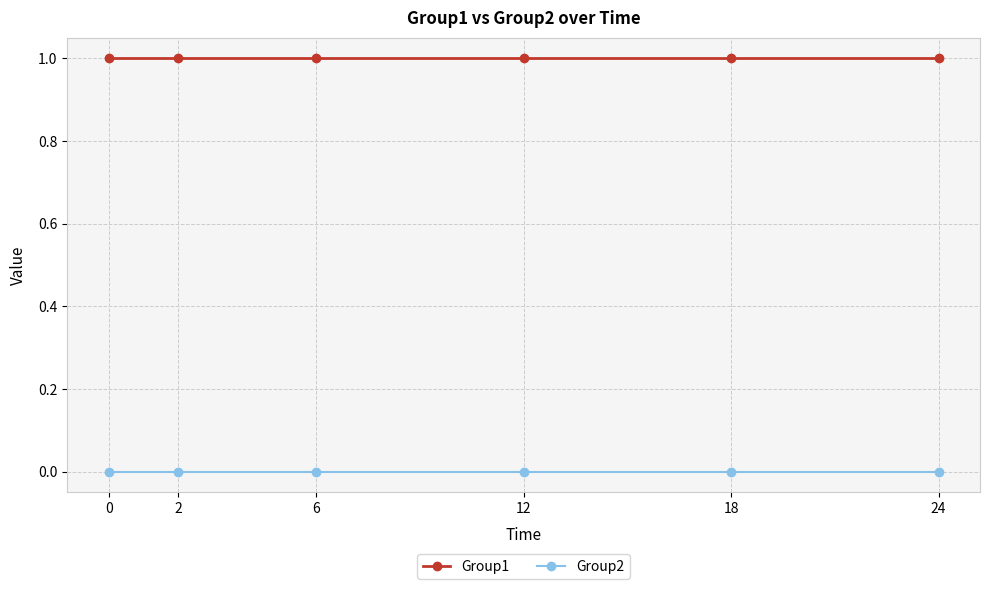

Rank the series by their maximum value, from lowest to highest.

Group2, Group1